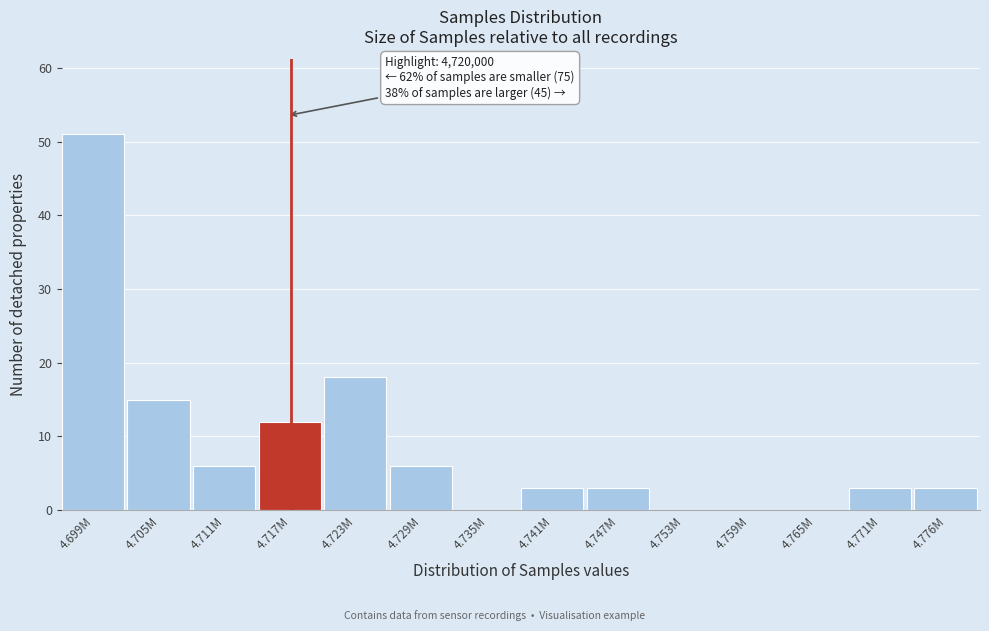

Reading left to right, transcribe all the data shown in this chart.

4.699M=51	4.705M=15	4.711M=6	4.717M=12	4.723M=18	4.729M=6	4.735M=0	4.741M=3	4.747M=3	4.753M=0	4.759M=0	4.765M=0	4.771M=3	4.776M=3